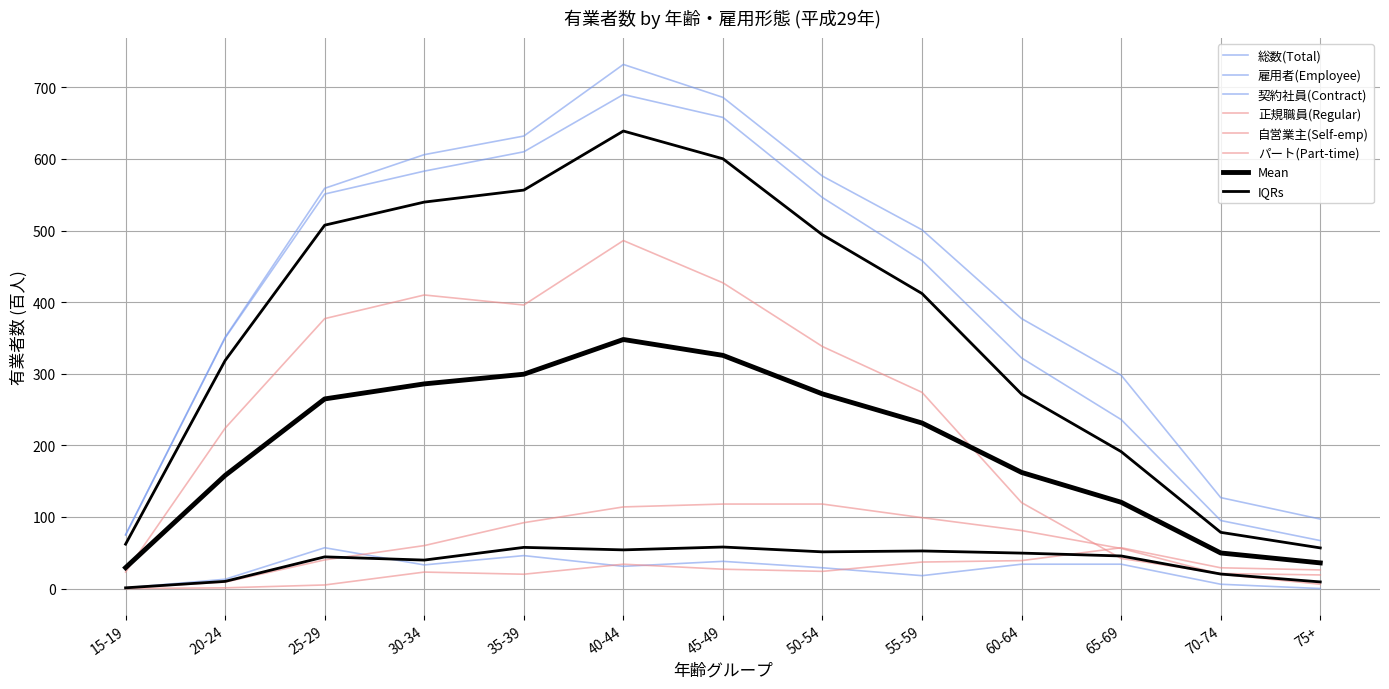

Is it true that 正規職員(Regular) equals 158 at 25-29?

False